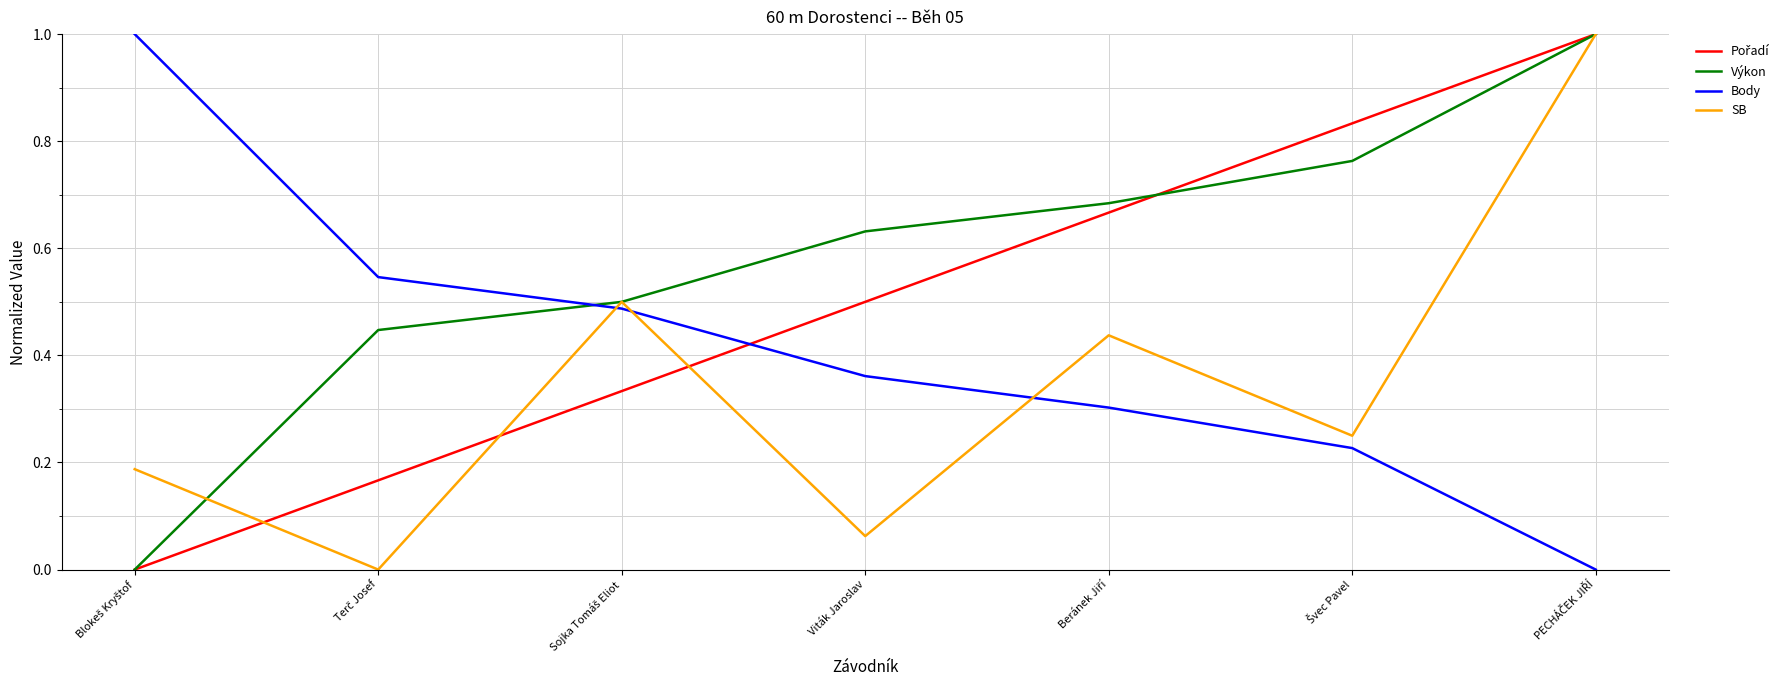

Which series has the largest total across all categories?

Výkon